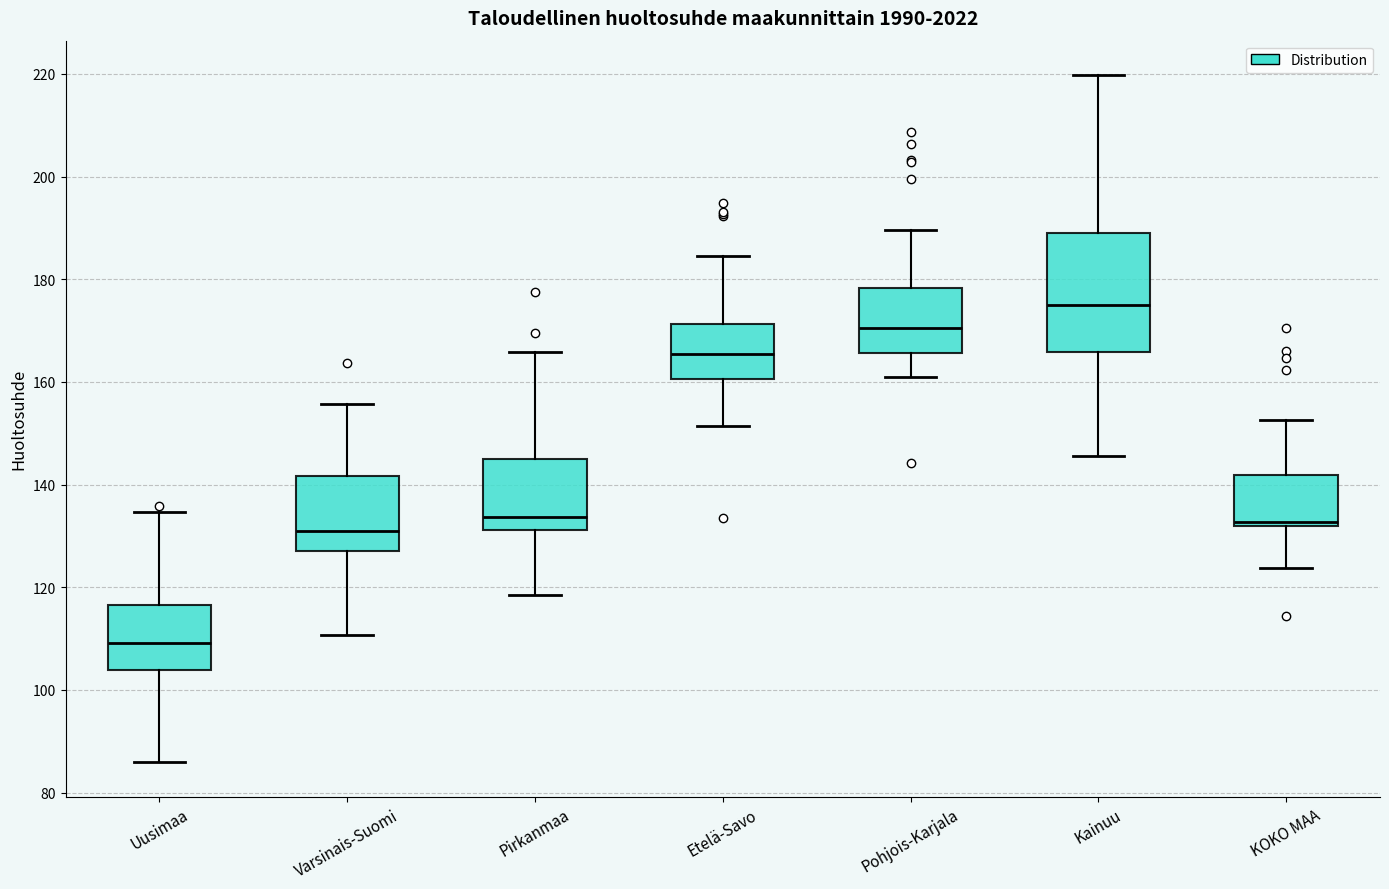

Reading left to right, read every box against the y-axis: the position of its median line, the range the box covers, and the ends of its whiskers. The values are not printed on the chart, so give them approximately, as read against the axis.

Uusimaa: median 110, box 104 to 116, whiskers 86 to 134
Varsinais-Suomi: median 130, box 128 to 142, whiskers 110 to 156
Pirkanmaa: median 134, box 132 to 146, whiskers 118 to 166
Etelä-Savo: median 166, box 160 to 172, whiskers 152 to 184
Pohjois-Karjala: median 170, box 166 to 178, whiskers 160 to 190
Kainuu: median 174, box 166 to 188, whiskers 146 to 220
KOKO MAA: median 132 (just above the box's lower edge), box 132 to 142, whiskers 124 to 152